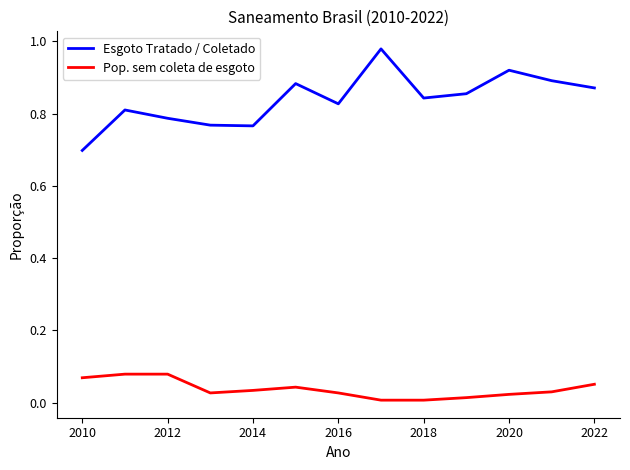

Which series has the largest total across all categories?

Esgoto Tratado / Coletado